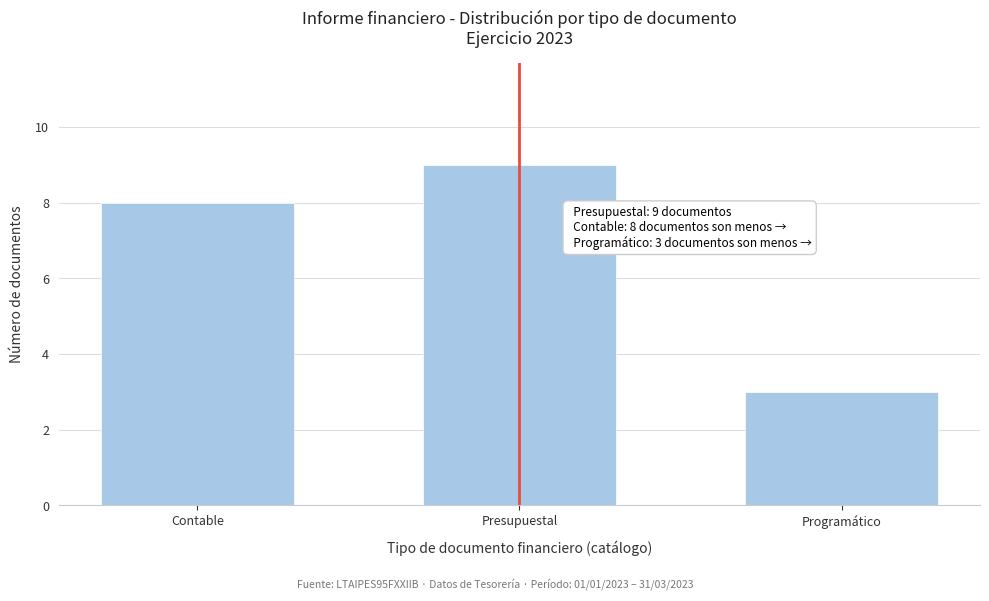

Reading left to right, transcribe all the data shown in this chart.

8	9	3